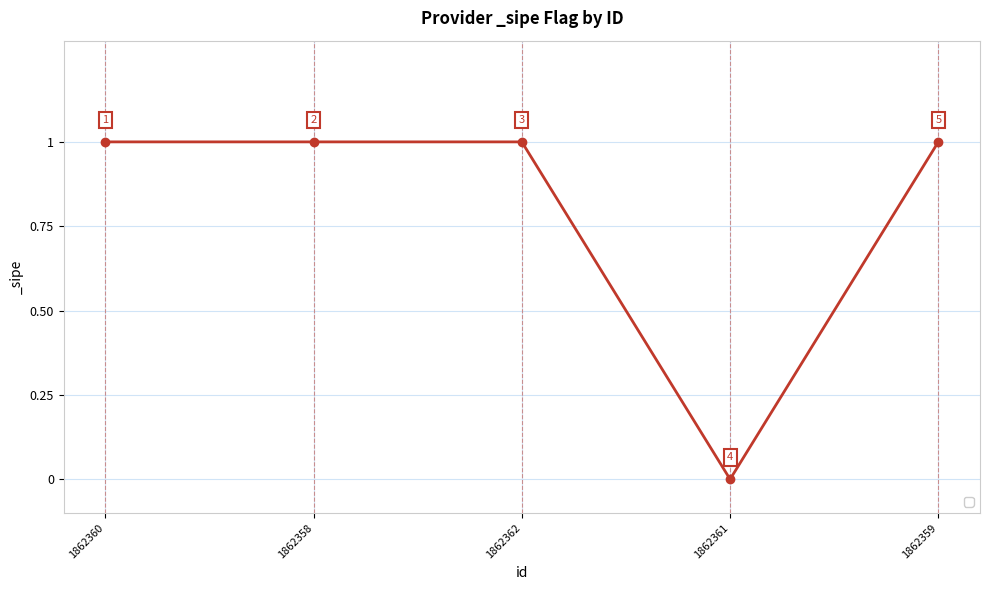

How many positive values are there?

4